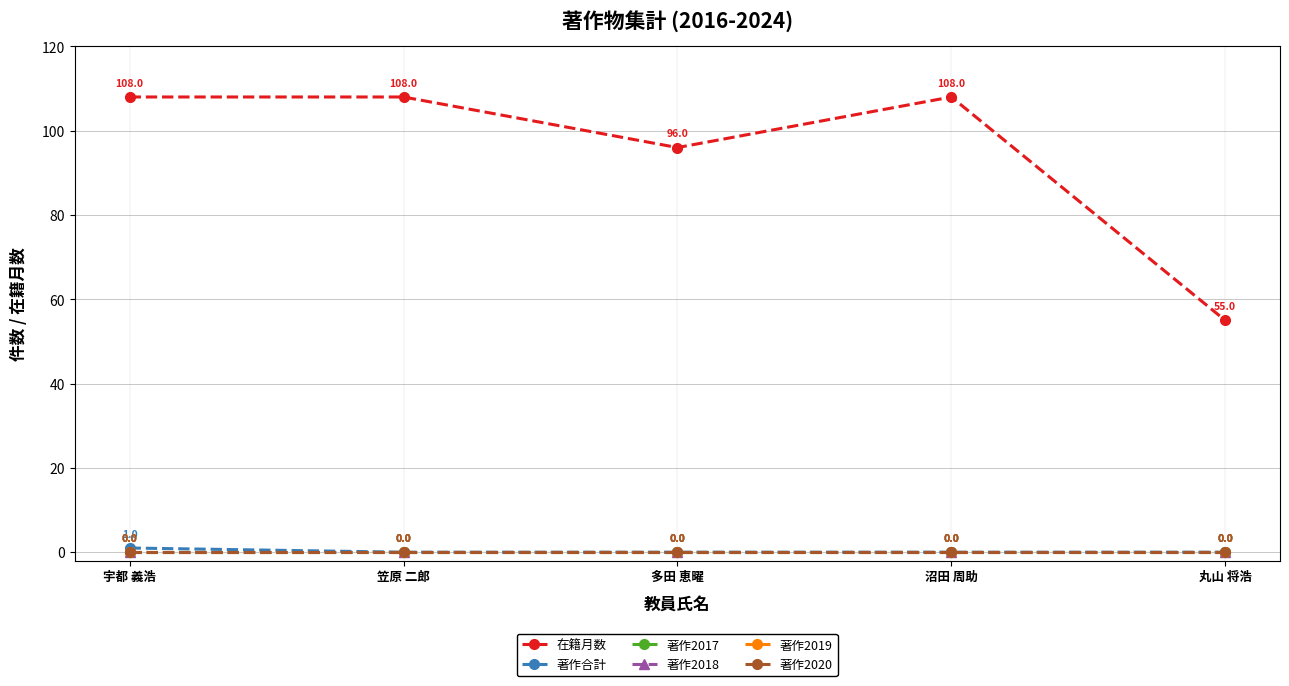

Rank the series by their maximum value, from highest to lowest.

在籍月数, 著作合計, 著作2017, 著作2018, 著作2019, 著作2020